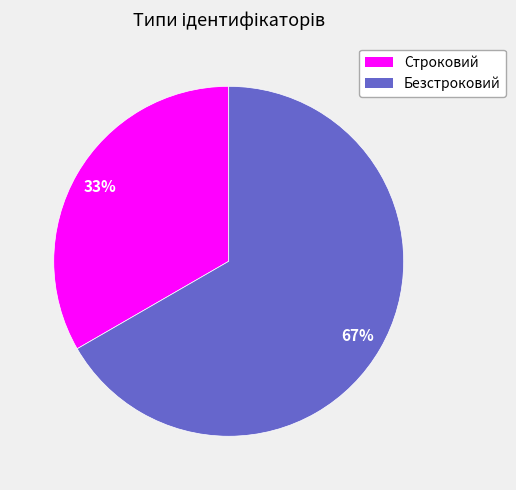

True or false: Строковий accounts for 33% of the total.

True